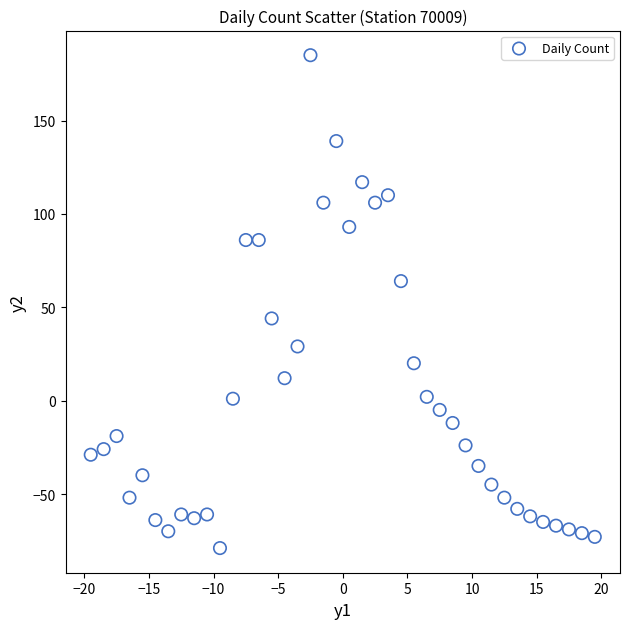

What is the range of Y values (max minus min)?

264.0